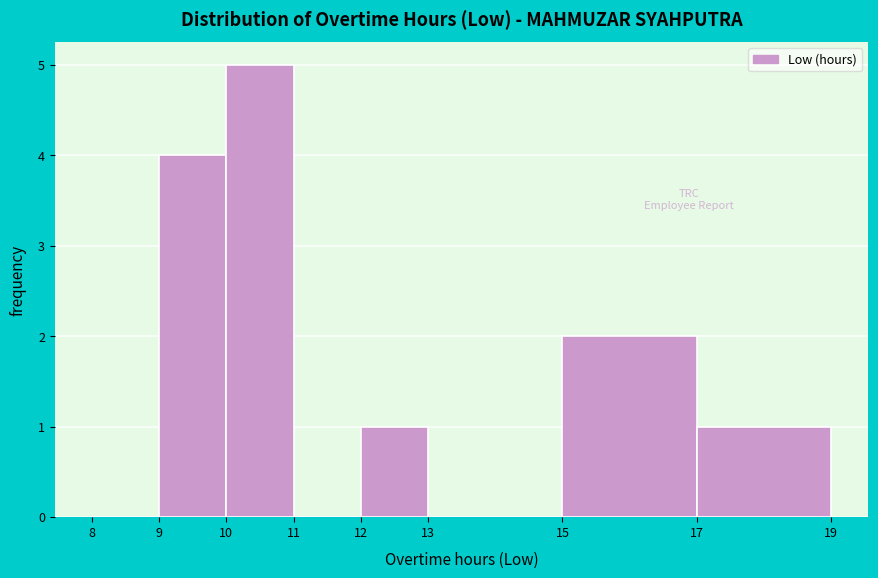

Which range on the x-axis has the tallest bar?

10 to 11